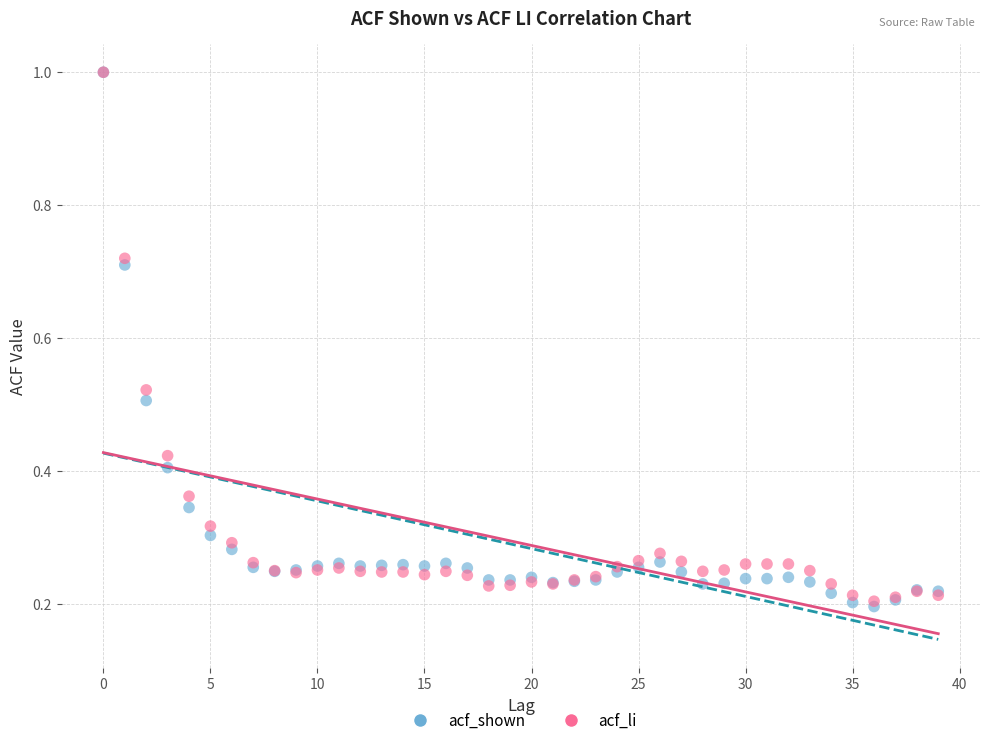

Which series has the widest spread of Y values?

acf_shown